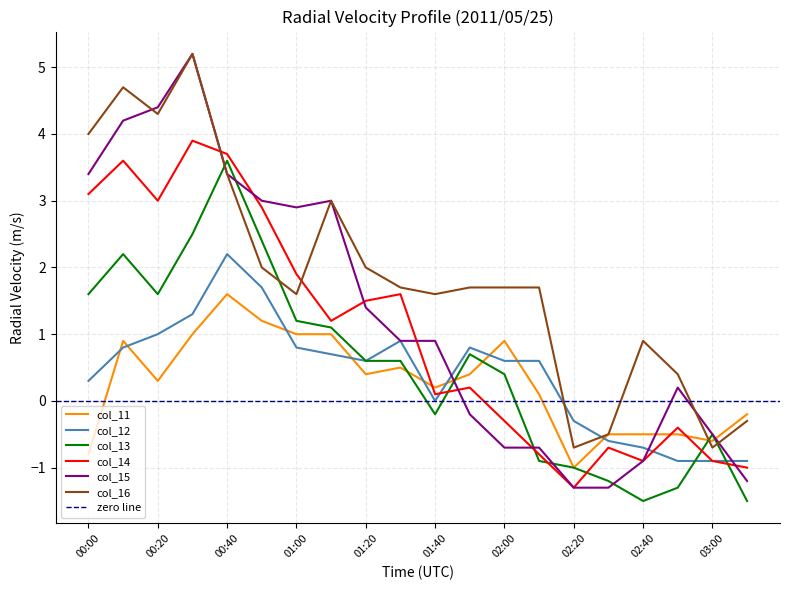

Which series has the largest total across all categories?

col_16